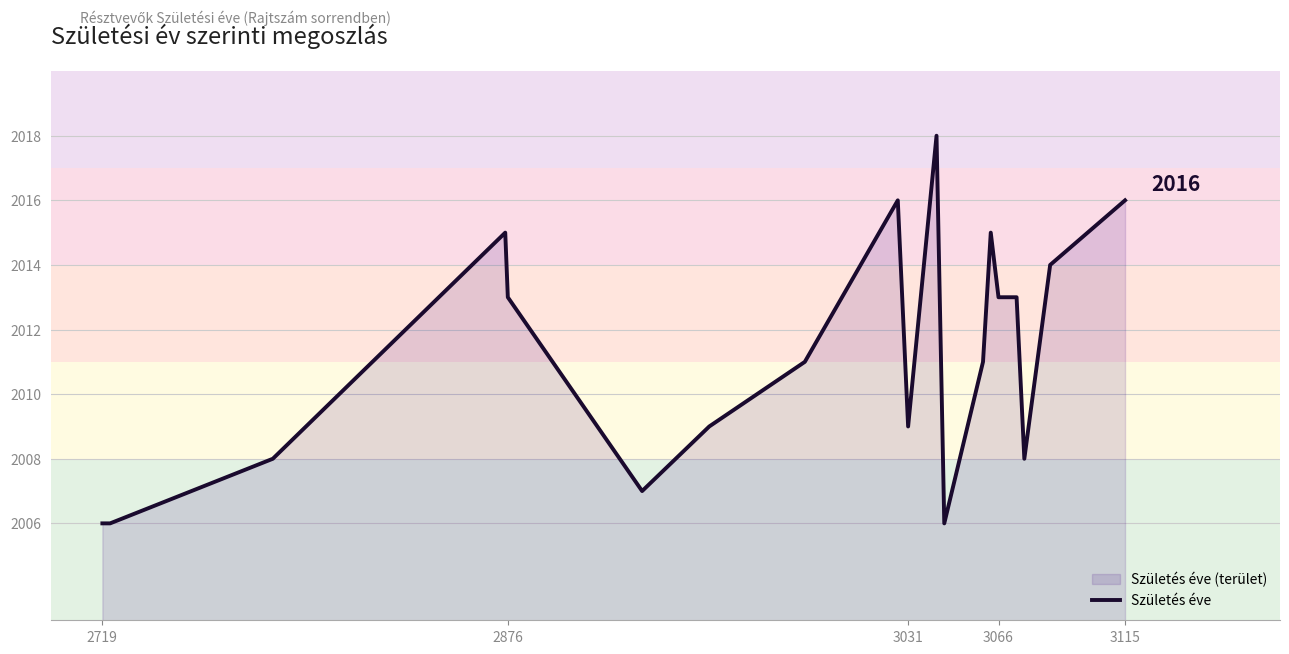

What is the greatest value displayed?

2018